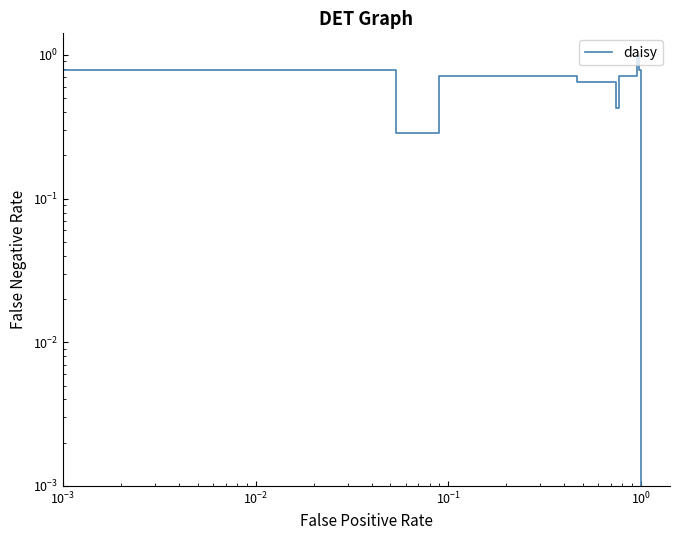

How many lines are shown in the chart?

1